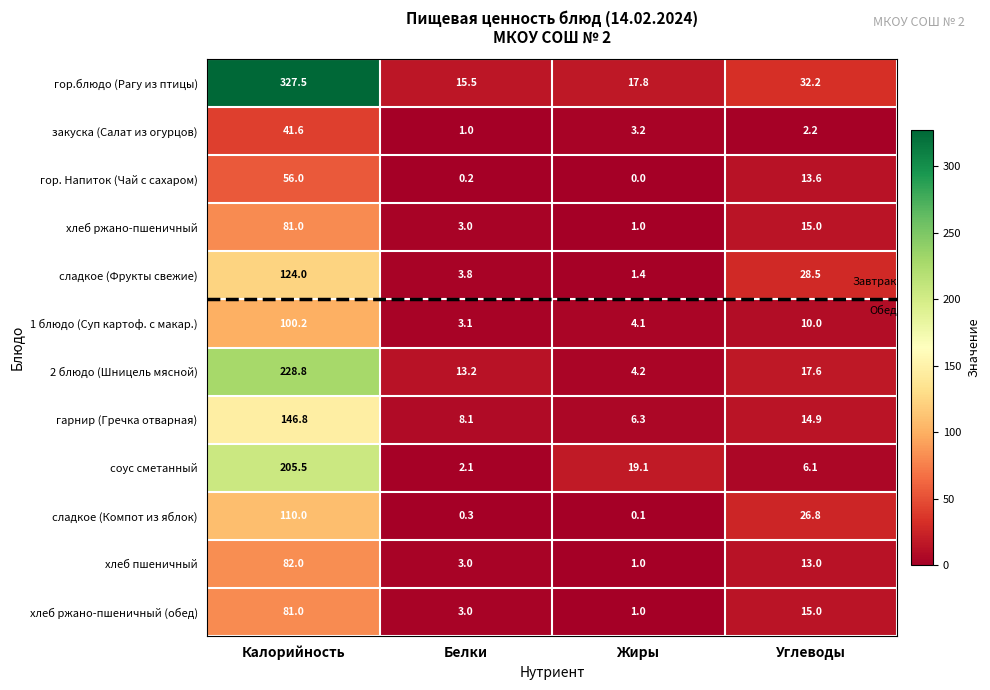

What is the highest value of the хлеб ржано-пшеничный series?

81.0